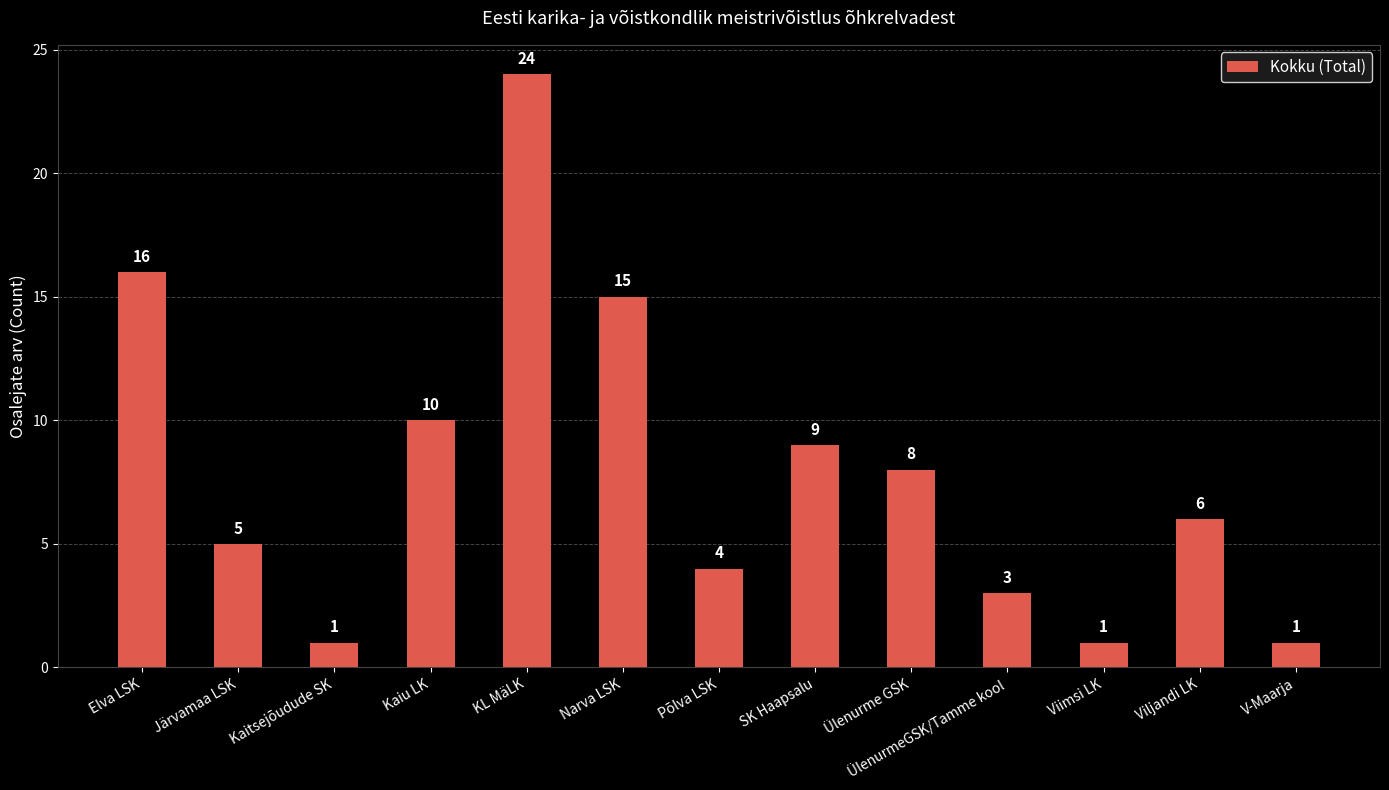

Which label corresponds to the largest value in the chart?

KL MäLK